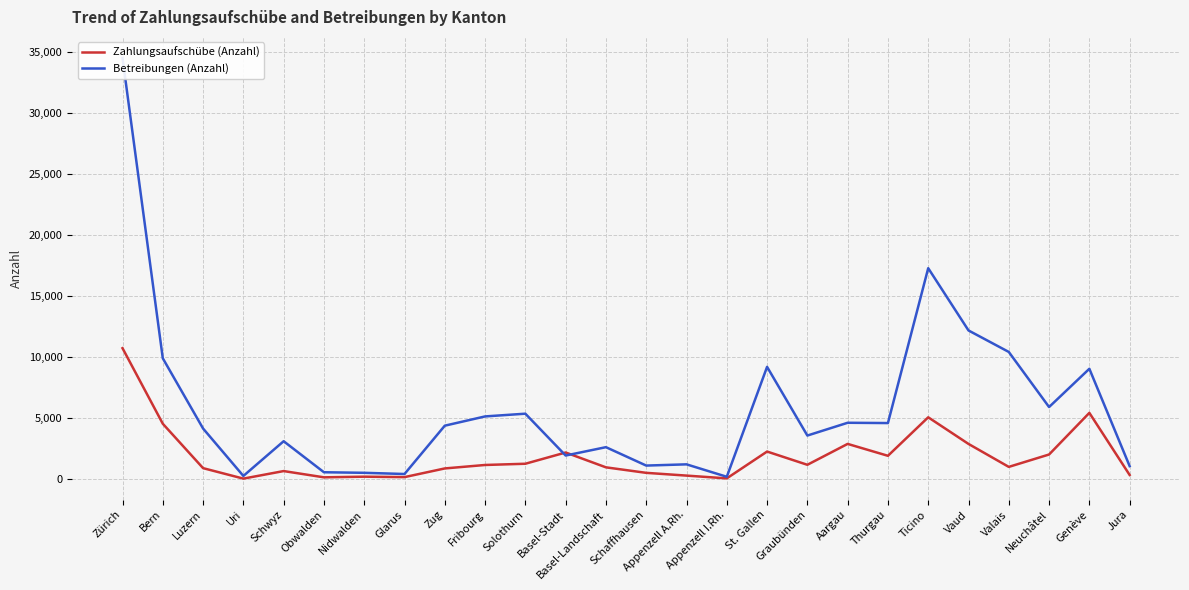

Rank the series at Zürich from lowest to highest value.

Zahlungsaufschübe (Anzahl), Betreibungen (Anzahl)